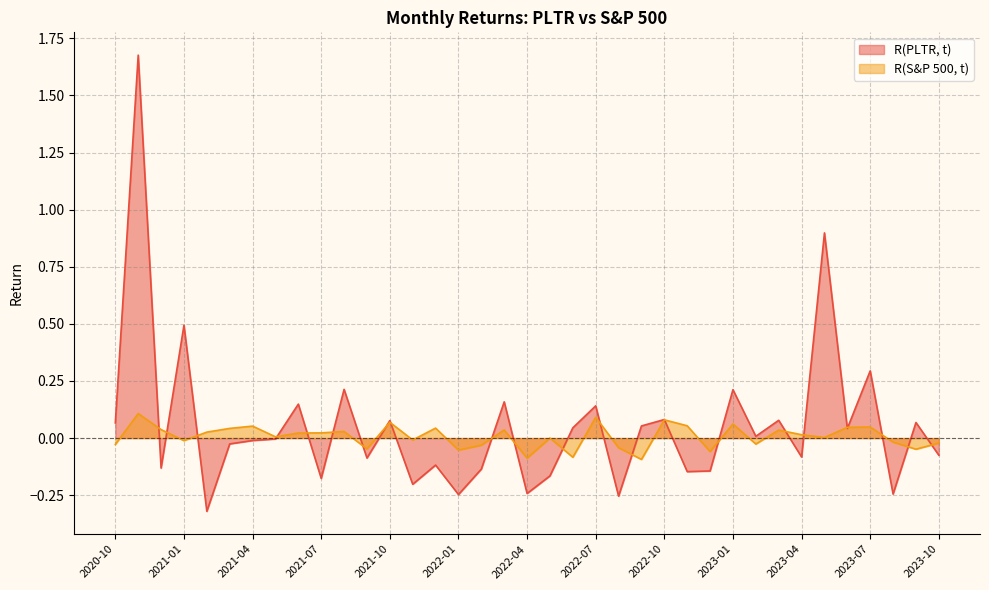

True or false: R(PLTR, t) has more than 2 points higher than both neighbors.

True